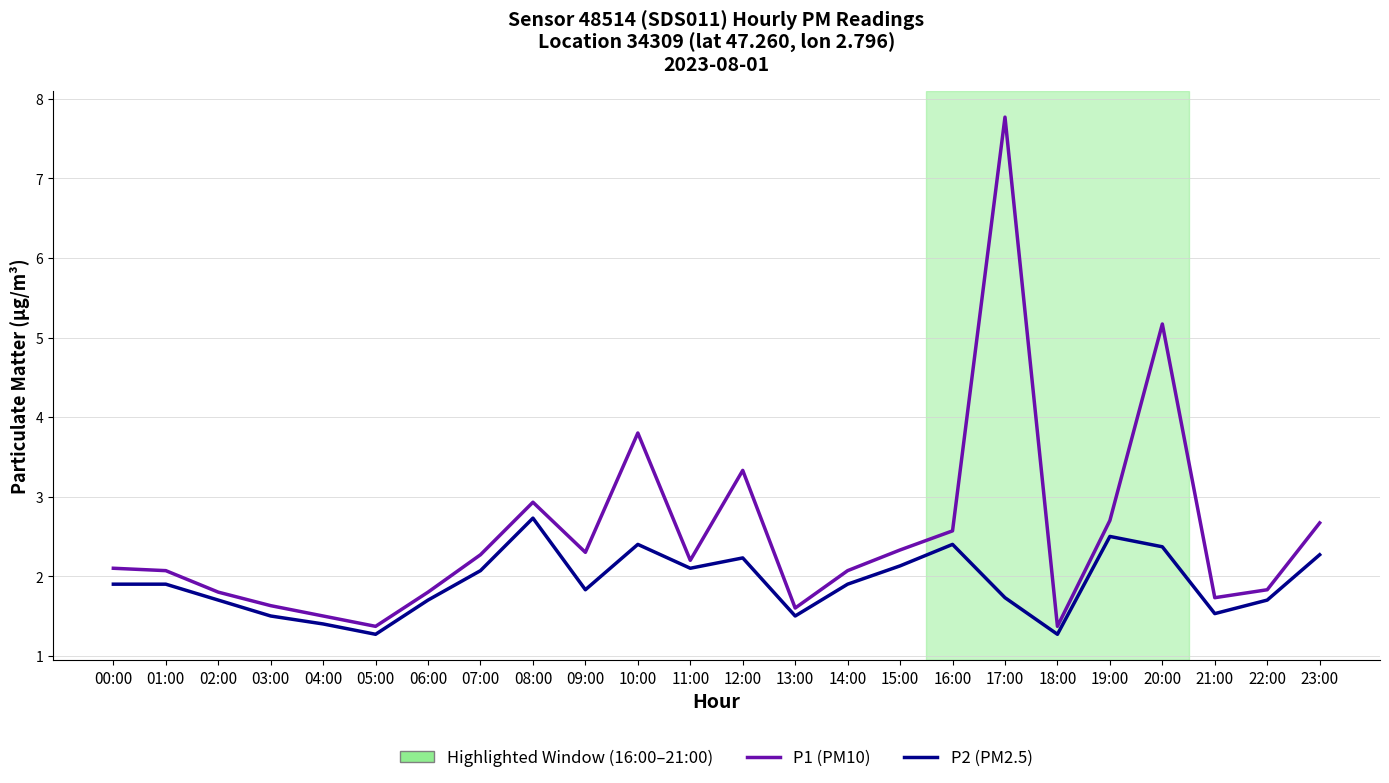

True or false: P1 (PM10) has more than 2 interior local peaks.

True